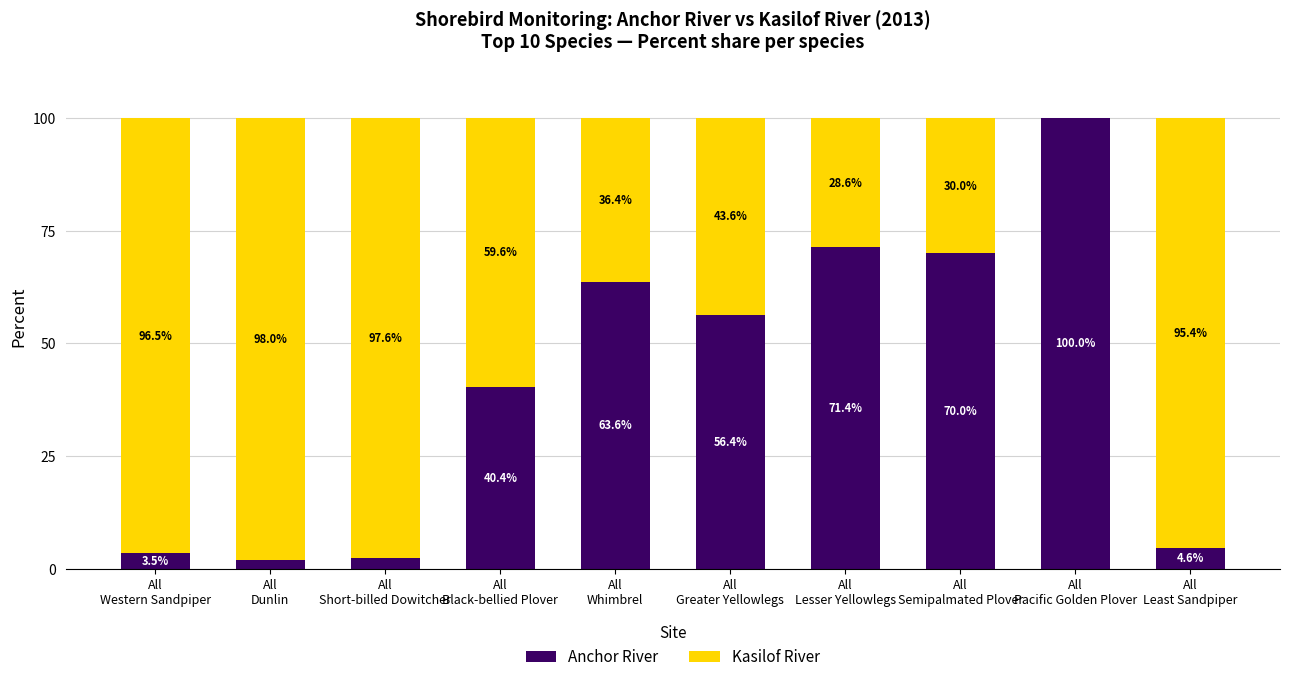

What is the maximum value for Anchor River?

100.0